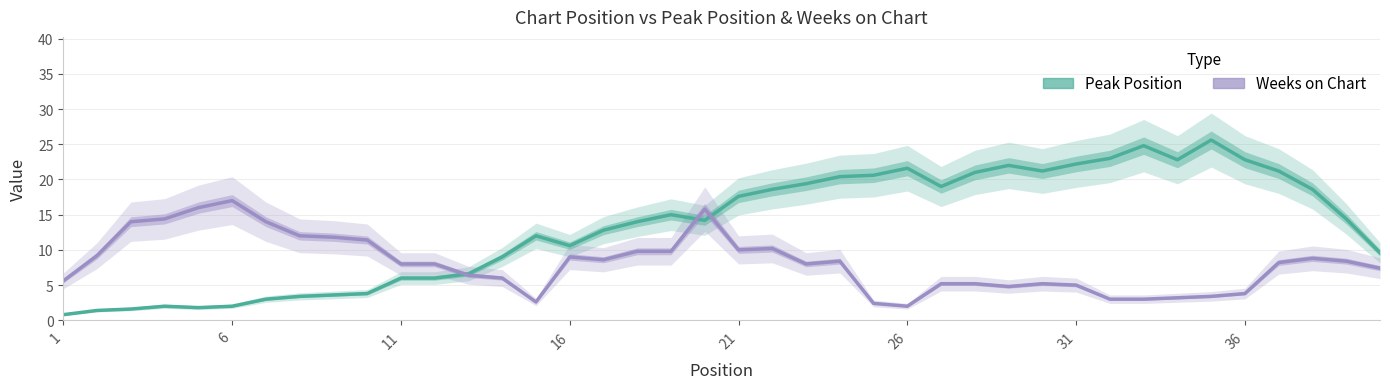

Which label corresponds to the smallest value in the chart?

1